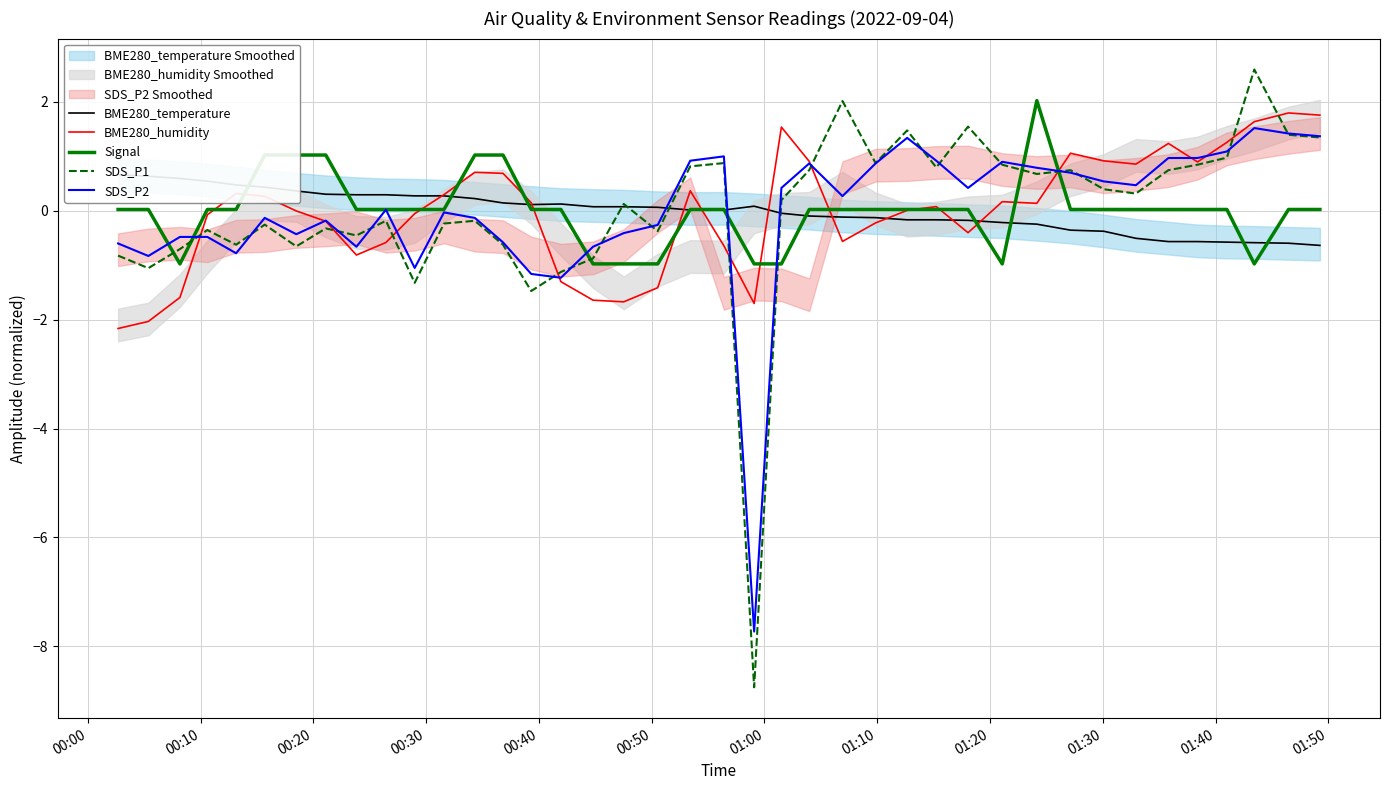

Which series has the largest range (max minus min)?

SDS_P1